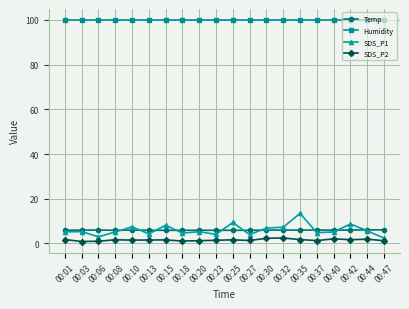

What is the difference between the SDS_P2 values at 00:13 and 00:27?

0.2